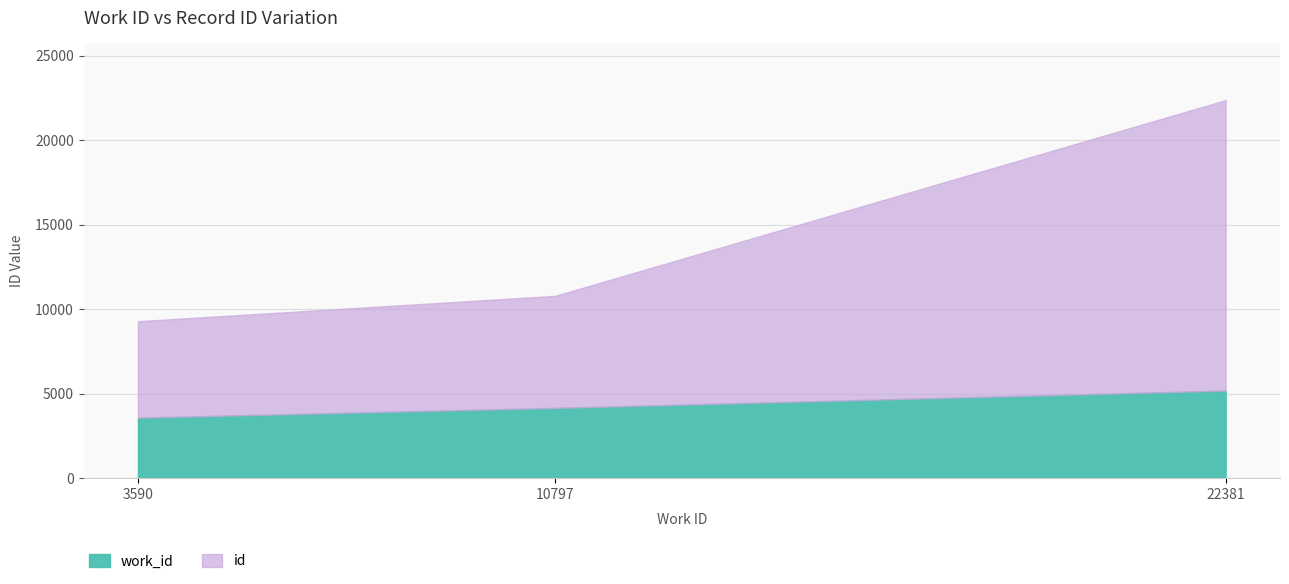

Reading left to right, transcribe all the data shown in this chart.

id: 3590=9299	10797=10797	22381=22381
work_id: 3590=3590	10797=4167	22381=5192